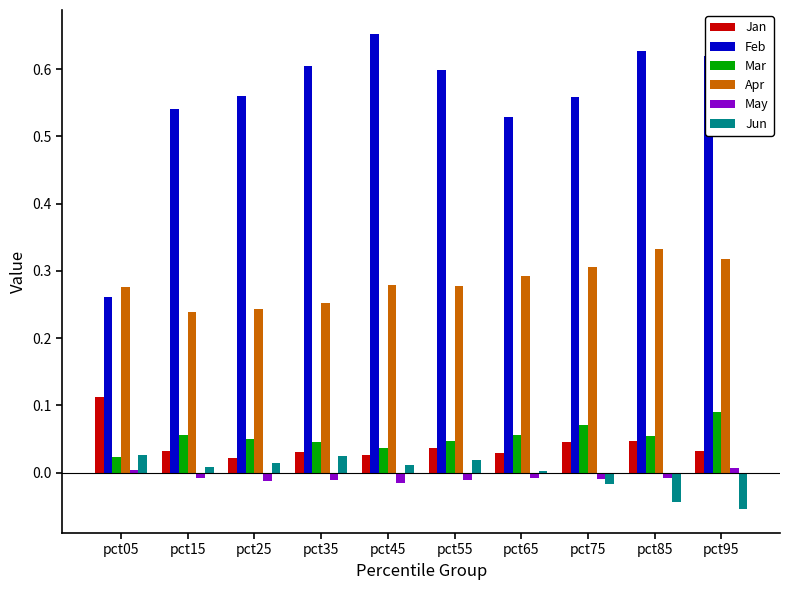

Which series has the largest range (max minus min)?

Feb